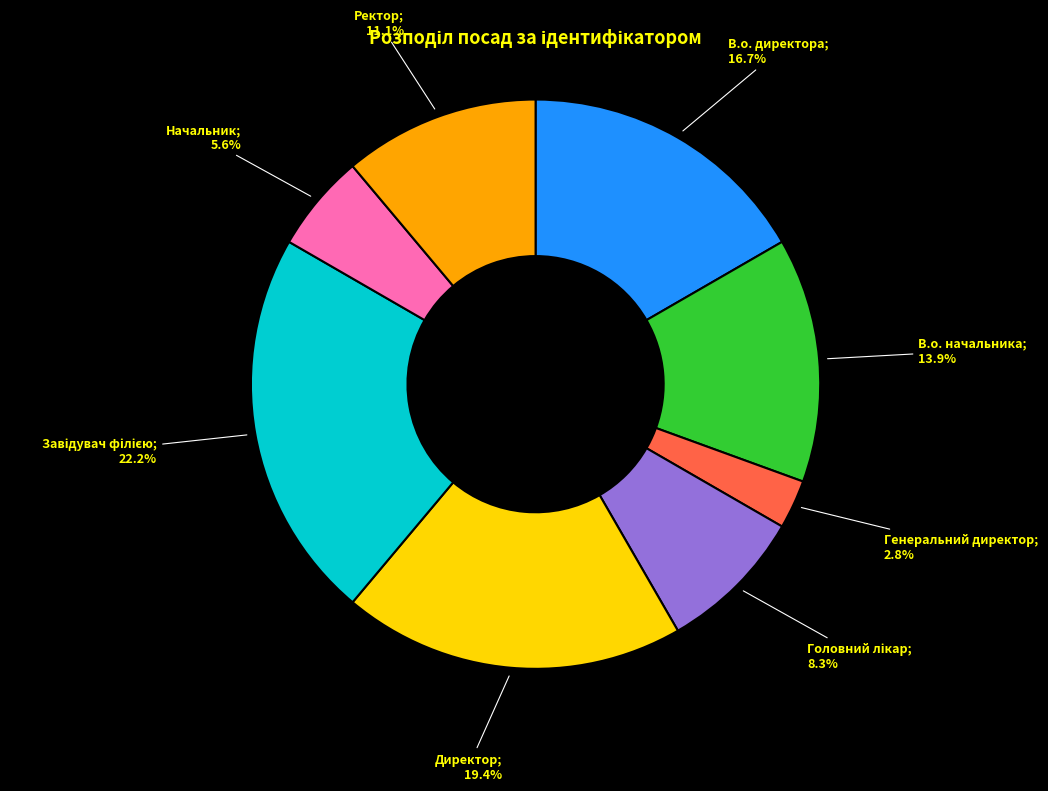

Is there any slice that represents more than half of the pie?

No